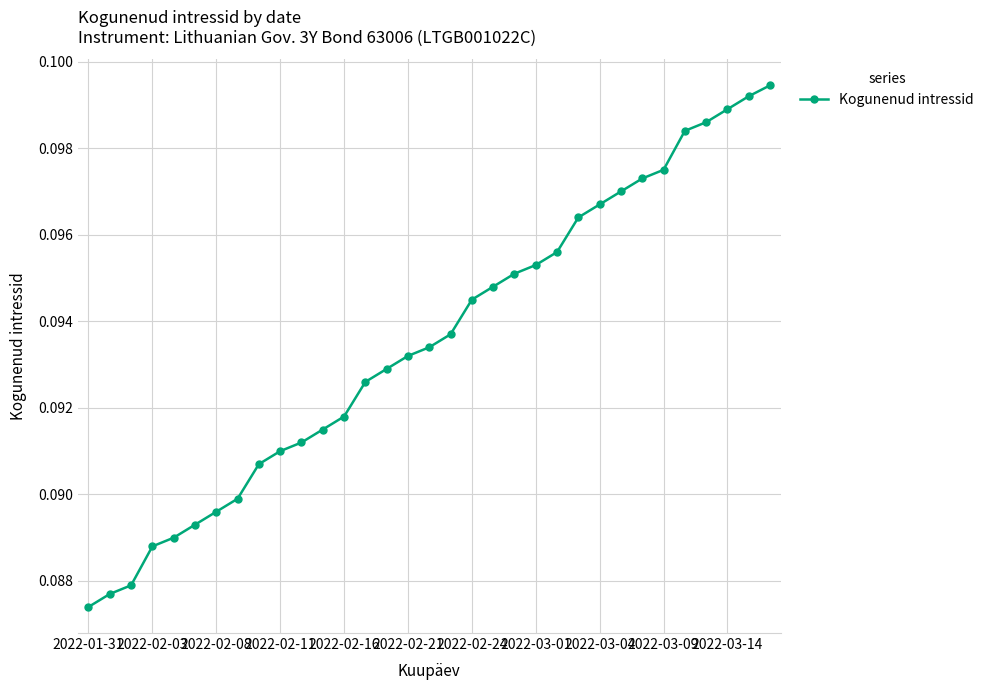

Count the values in the range 0 to 1.

33